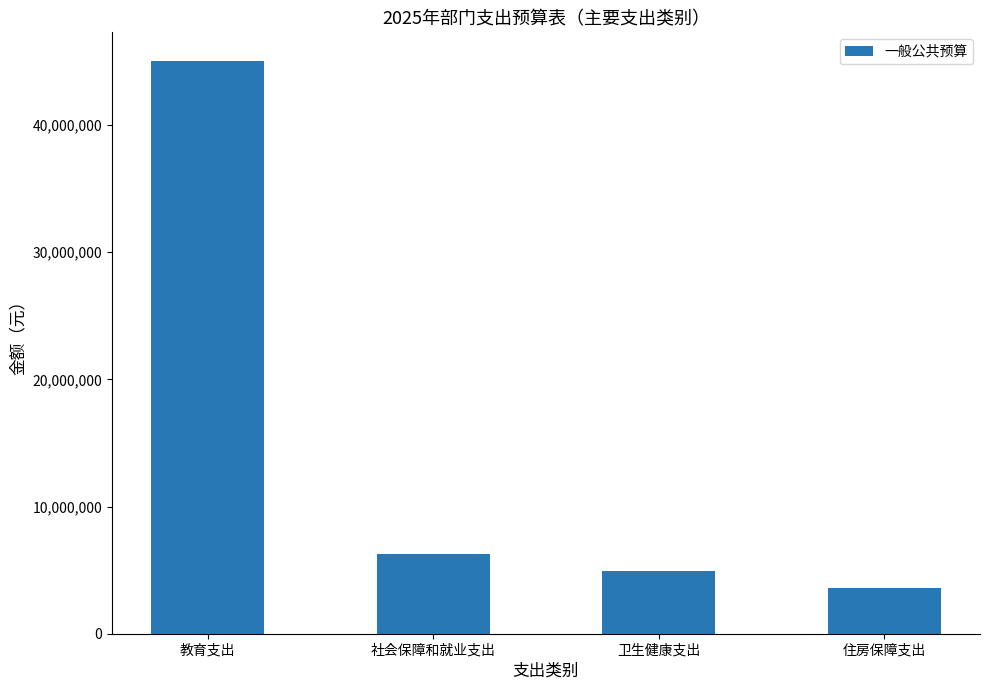

Rank the categories by value from lowest to highest.

住房保障支出, 卫生健康支出, 社会保障和就业支出, 教育支出